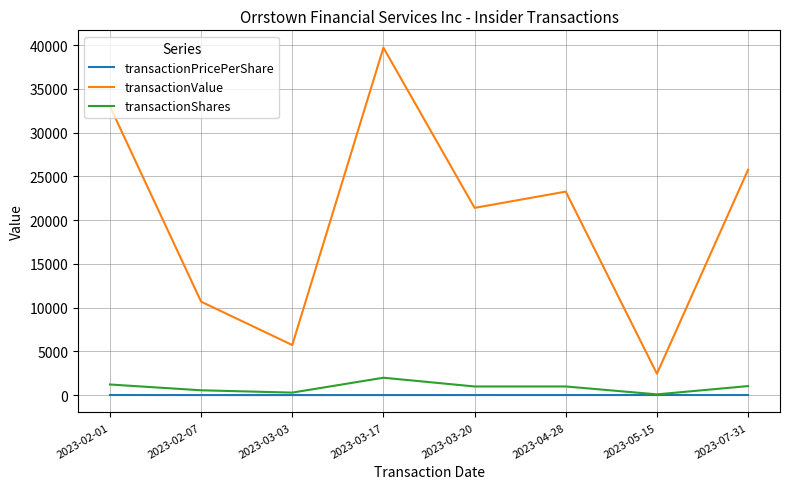

At how many categories does at least one series exceed 1185?

8